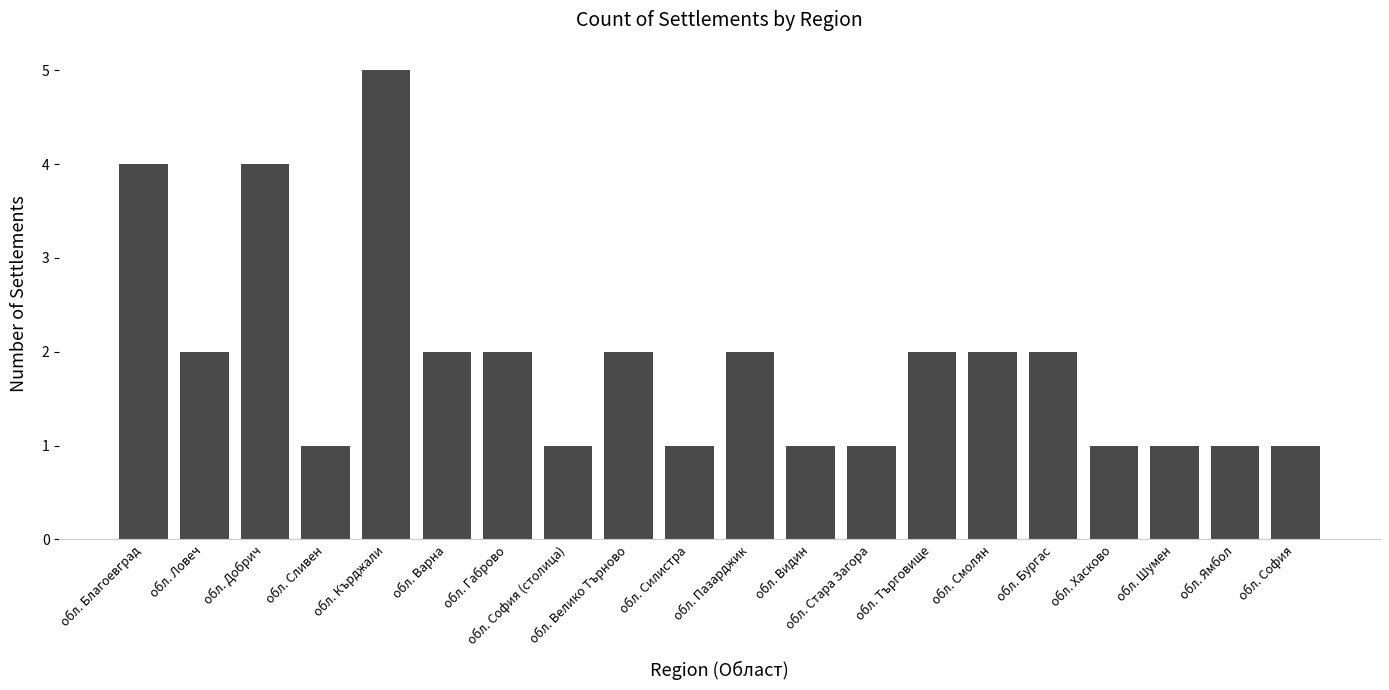

Which category has the highest value across all series?

обл. Кърджали